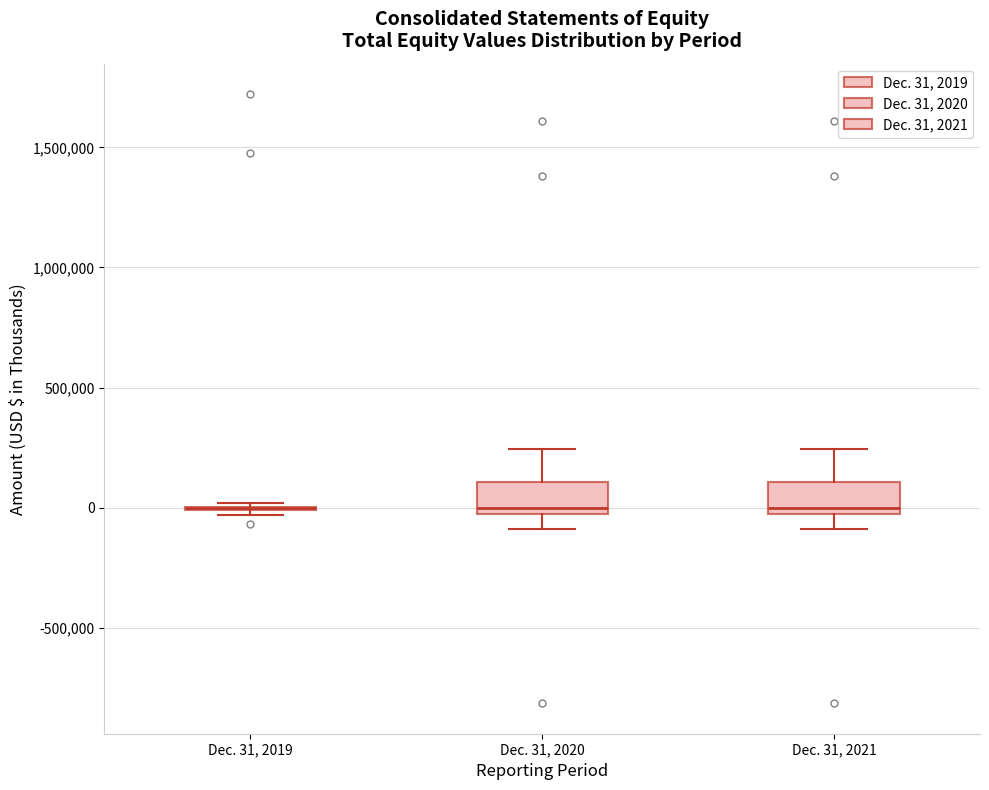

Reading left to right, transcribe this box plot: for each box, give where its median line is, the range the box spans, and where its two whiskers end, as read against the y-axis. The values are not printed on the chart, so give them approximately, as read against the axis.

Dec. 31, 2019: box collapsed to a line at 0, whiskers -50000 to 0
Dec. 31, 2020: median 0 (just above the box's lower edge), box 0 to 100000, whiskers -100000 to 250000
Dec. 31, 2021: median 0 (just above the box's lower edge), box 0 to 100000, whiskers -100000 to 250000